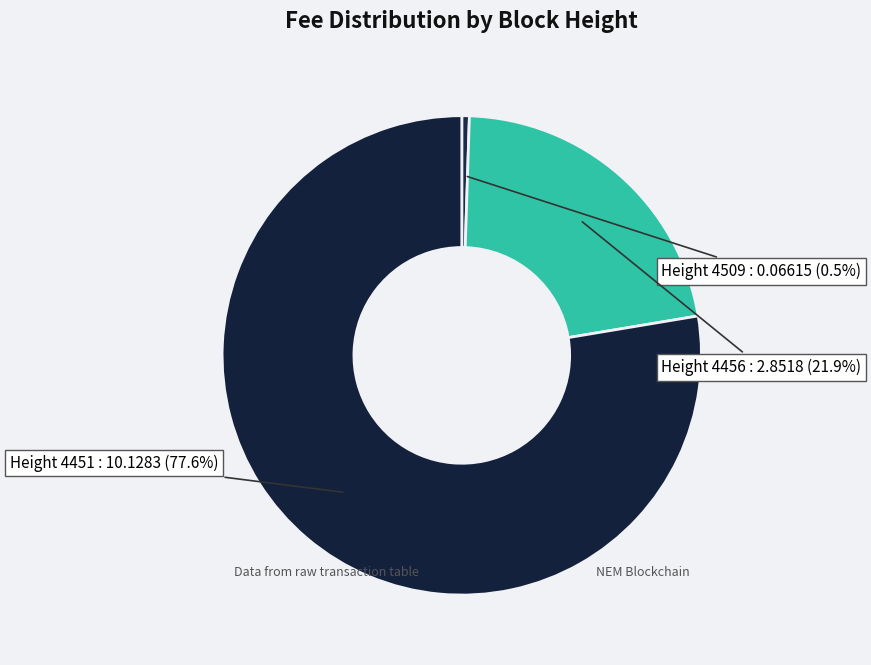

Is there any slice that represents more than half of the pie?

Yes